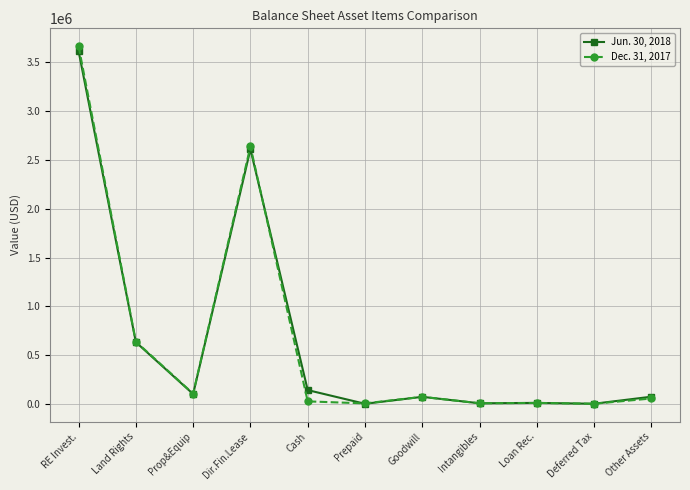

What are all the series names shown in the legend?

Jun. 30, 2018, Dec. 31, 2017